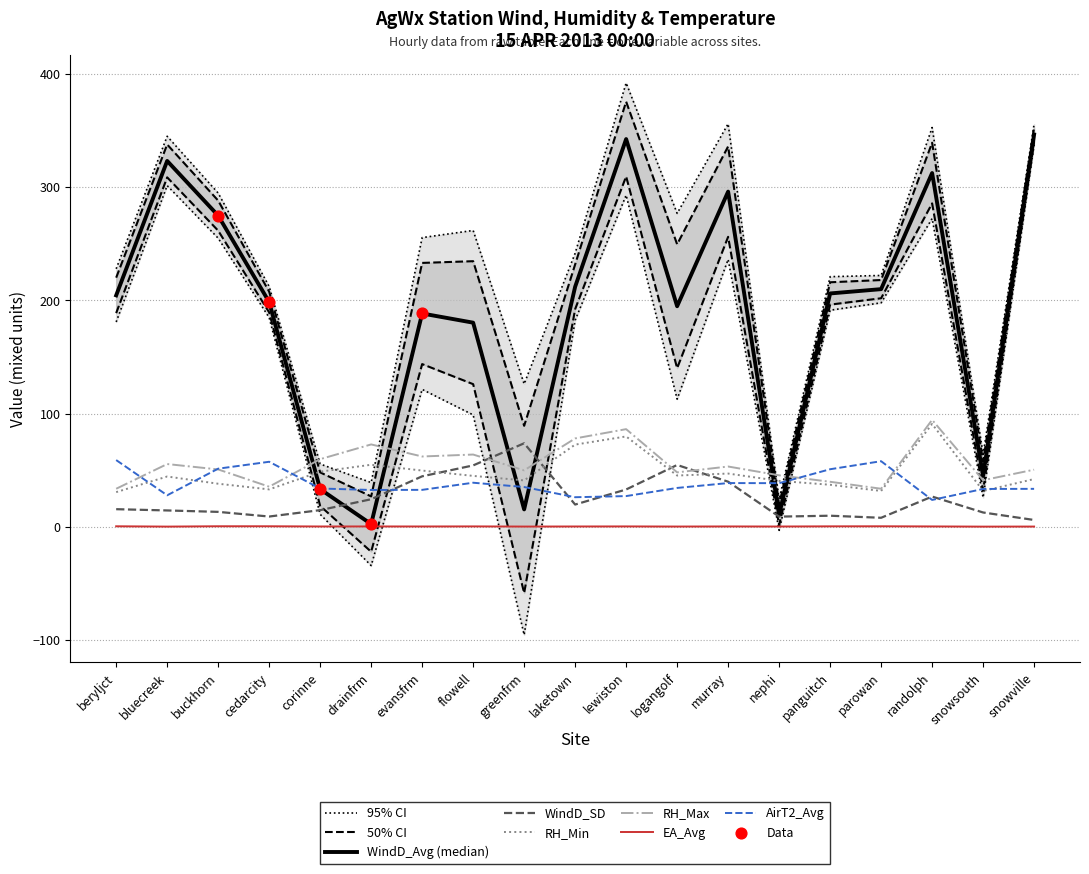

Which series has the largest total across all categories?

WindD_Avg